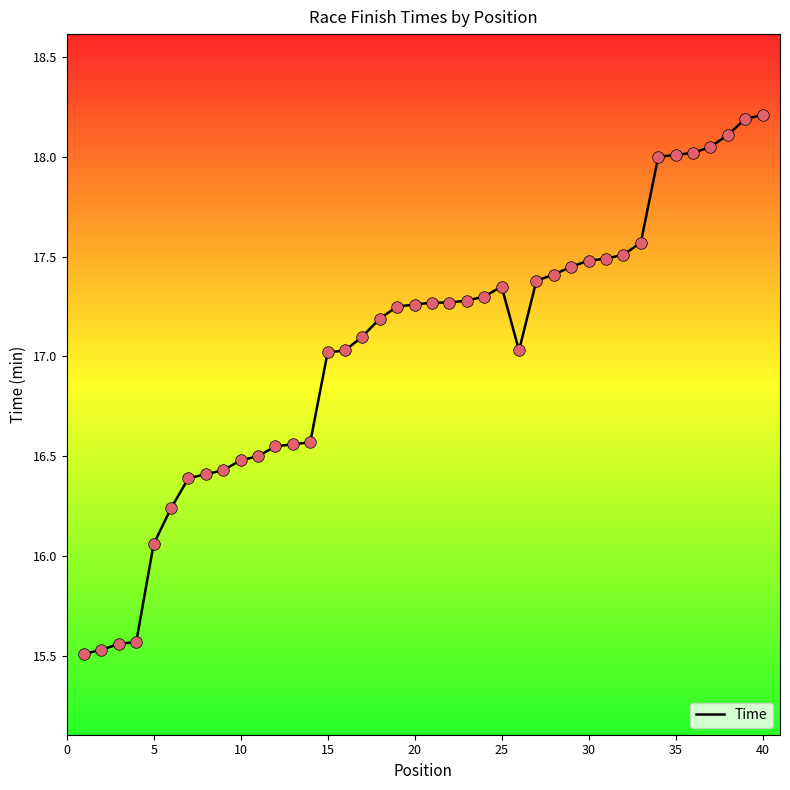

What is the greatest value displayed?

18.2